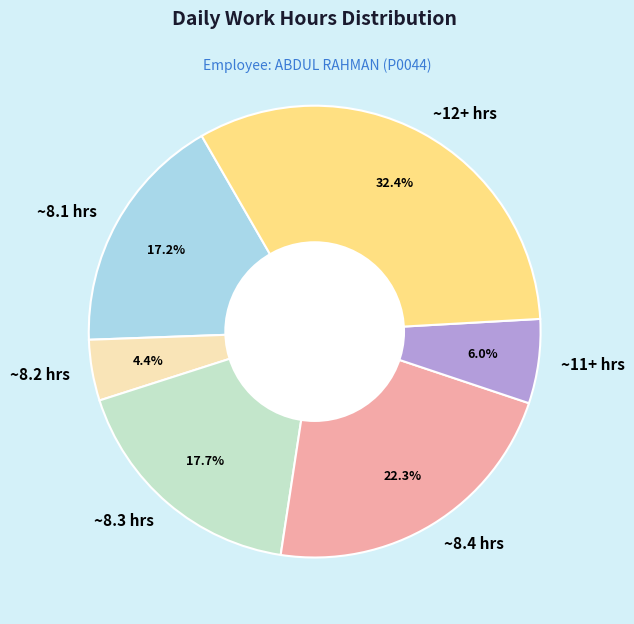

Which category has the biggest portion of the pie?

~12+ hrs